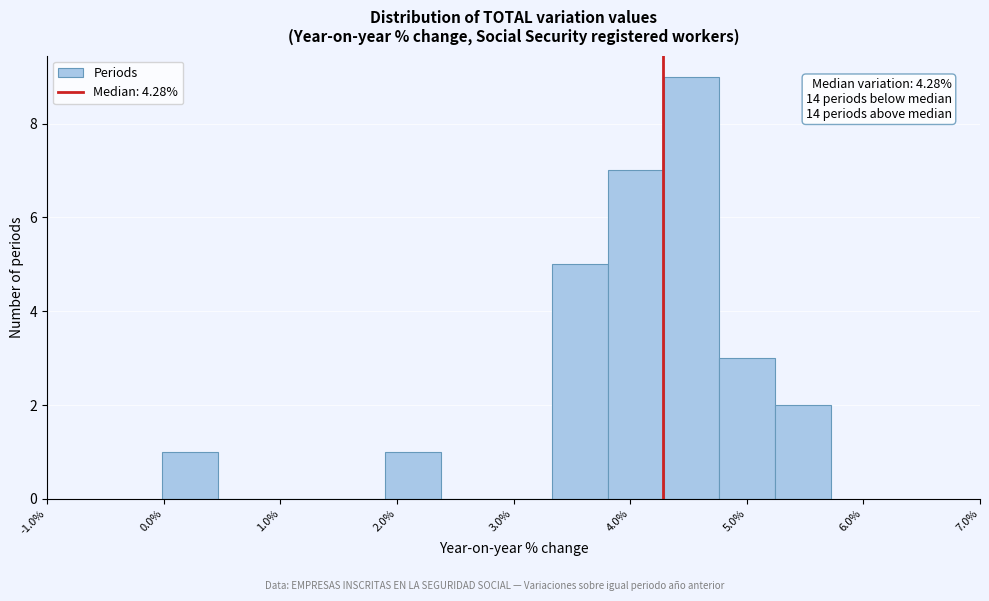

Over which range of the x-axis is the bar tallest?

4.3 to 4.8